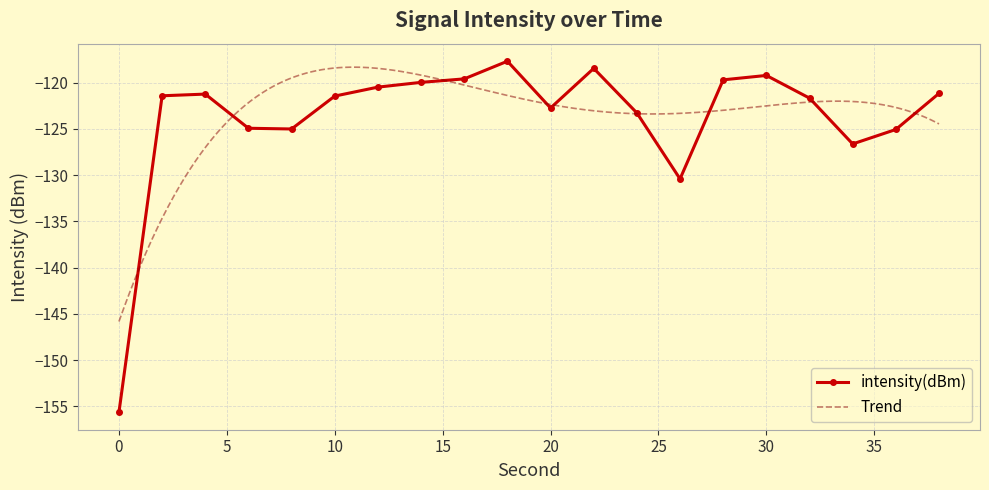

What is the minimum value shown in the chart?

-155.6